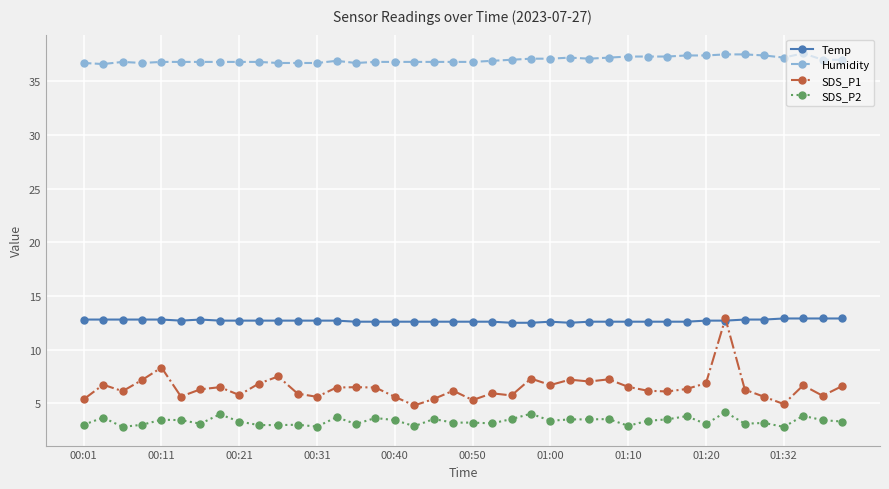

True or false: SDS_P2 has more than 0 points higher than both neighbors.

True